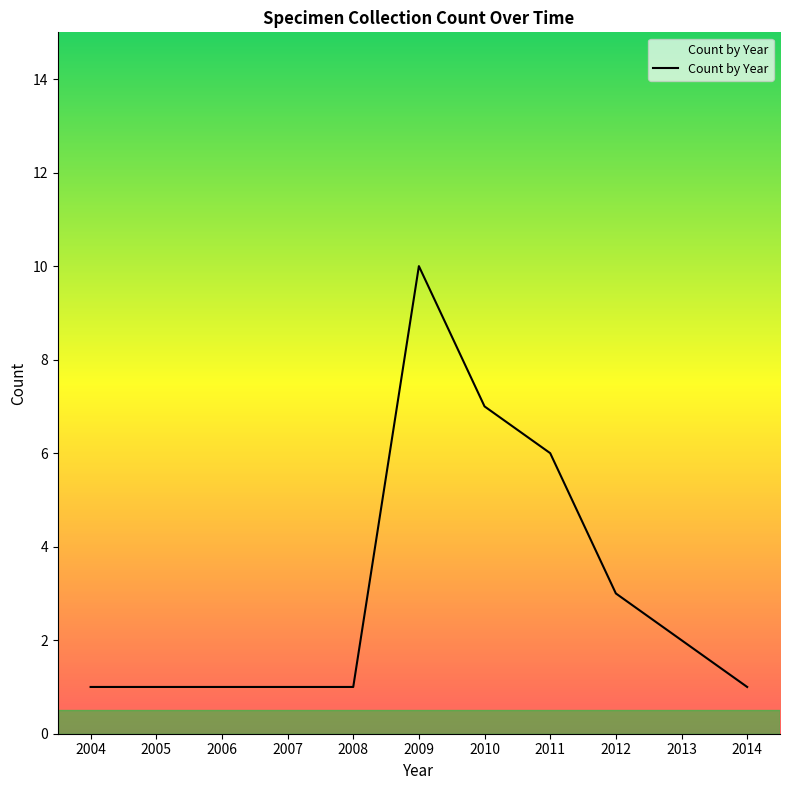

Does the chart display data point markers on the line(s)?

No